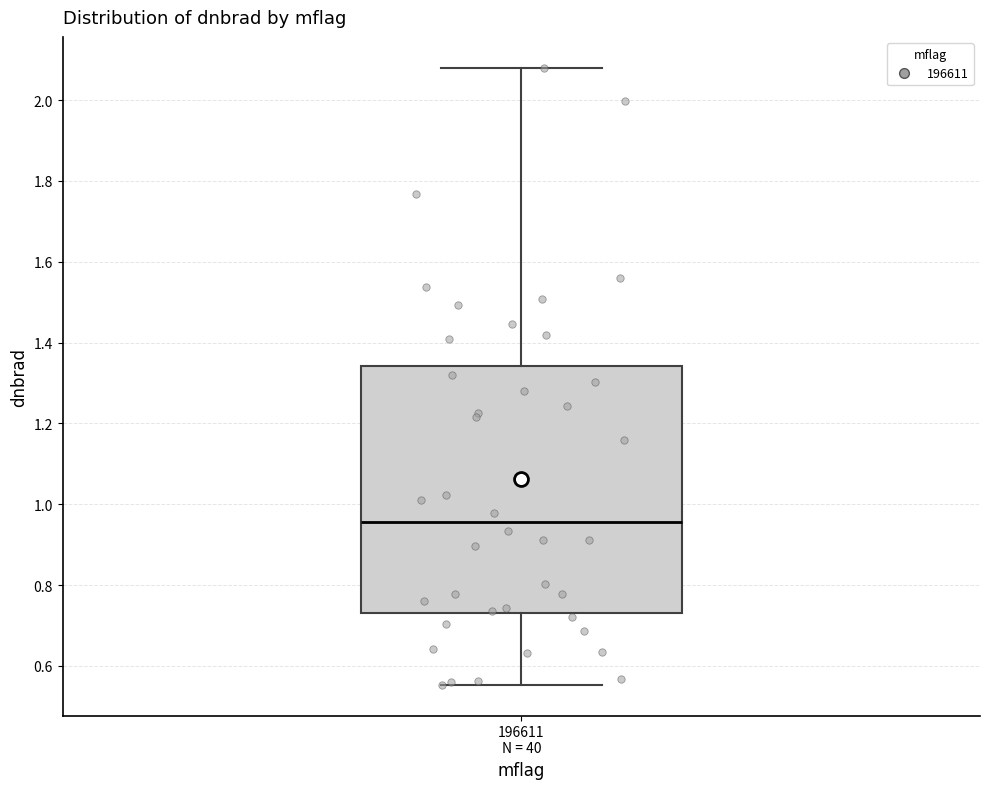

Transcribe this box plot: give where the median line is, the range the box spans, and where the two whiskers end, as read against the y-axis. The values are not printed on the chart, so give them approximately, as read against the axis.

median 0.96, box 0.74 to 1.34, whiskers 0.56 to 2.08